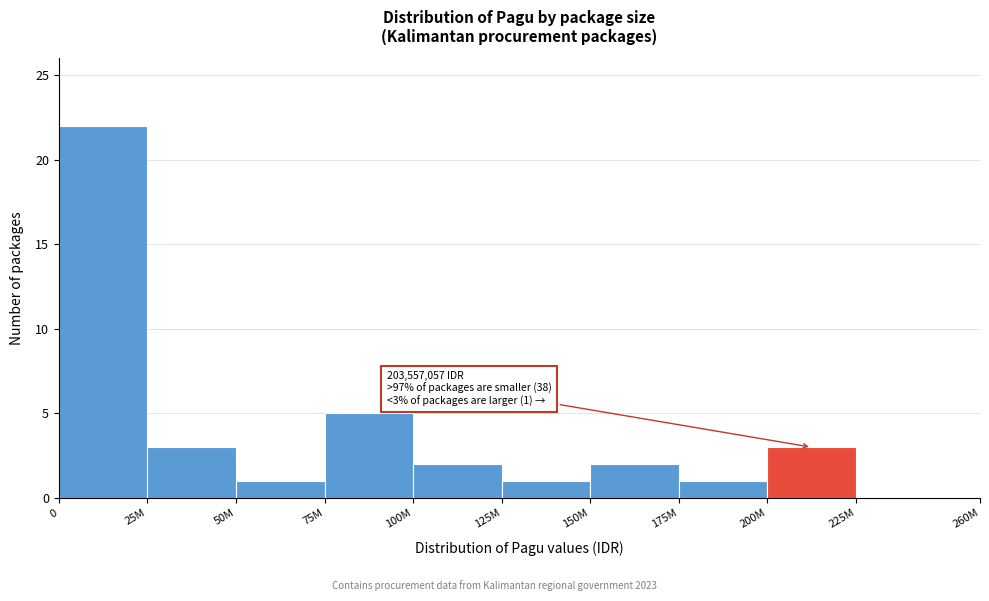

Reading right to left, transcribe all the data shown in this chart.

225M=0	200M=3	175M=1	150M=2	125M=1	100M=2	75M=5	50M=1	25M=3	0=22